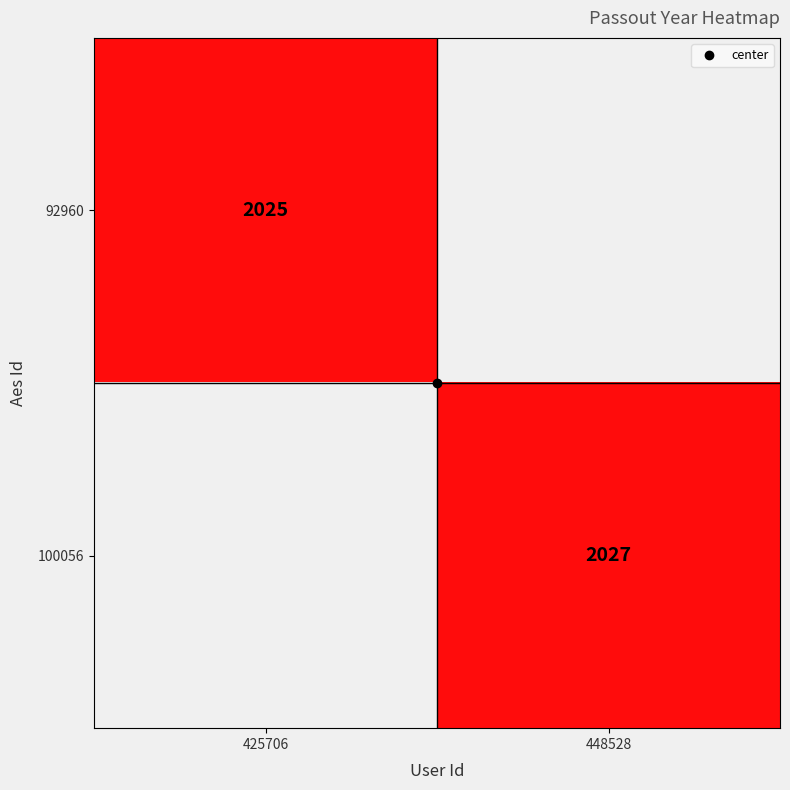

Rank the categories by 100056 value from lowest to highest.

425706, 448528